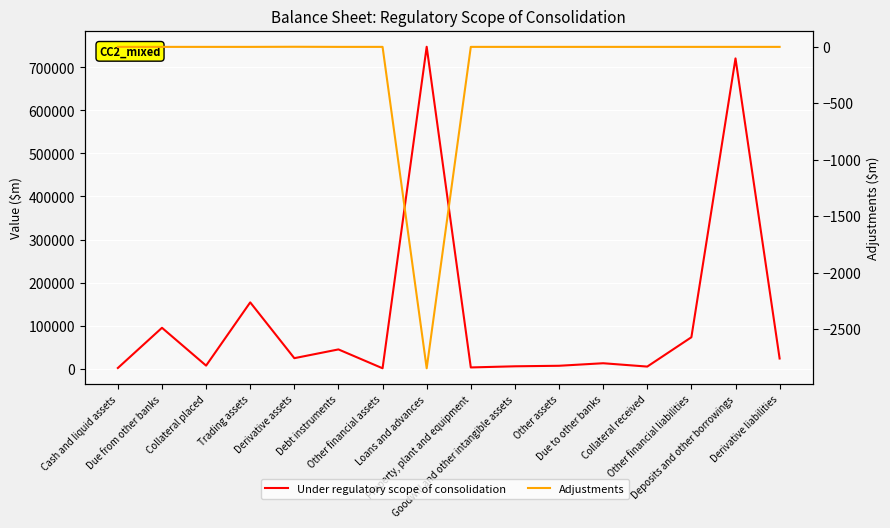

What is the difference between the maximum and minimum values in the Adjustments series?

2850